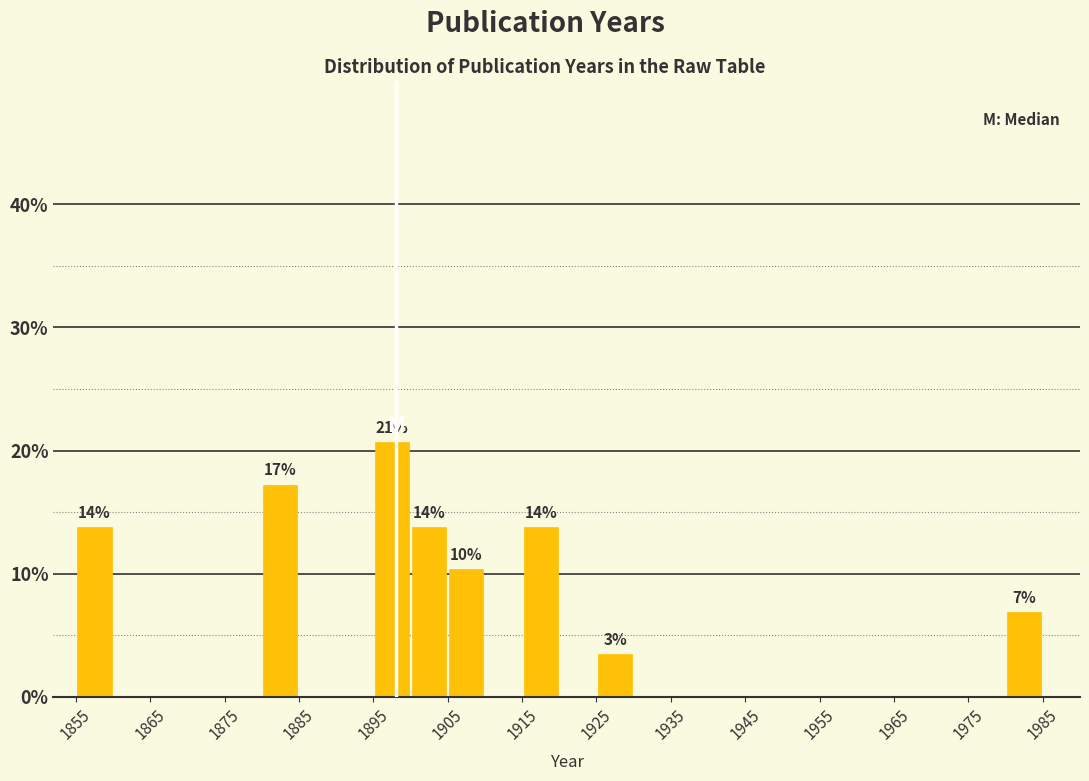

Over which range of the x-axis is the bar tallest?

1895 to 1900